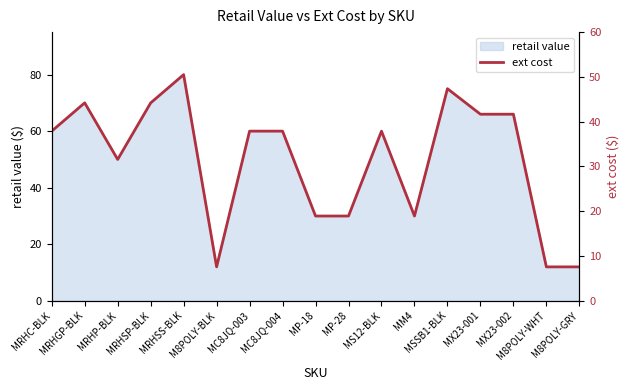

At which label does the data first exceed 37?

MRHC-BLK